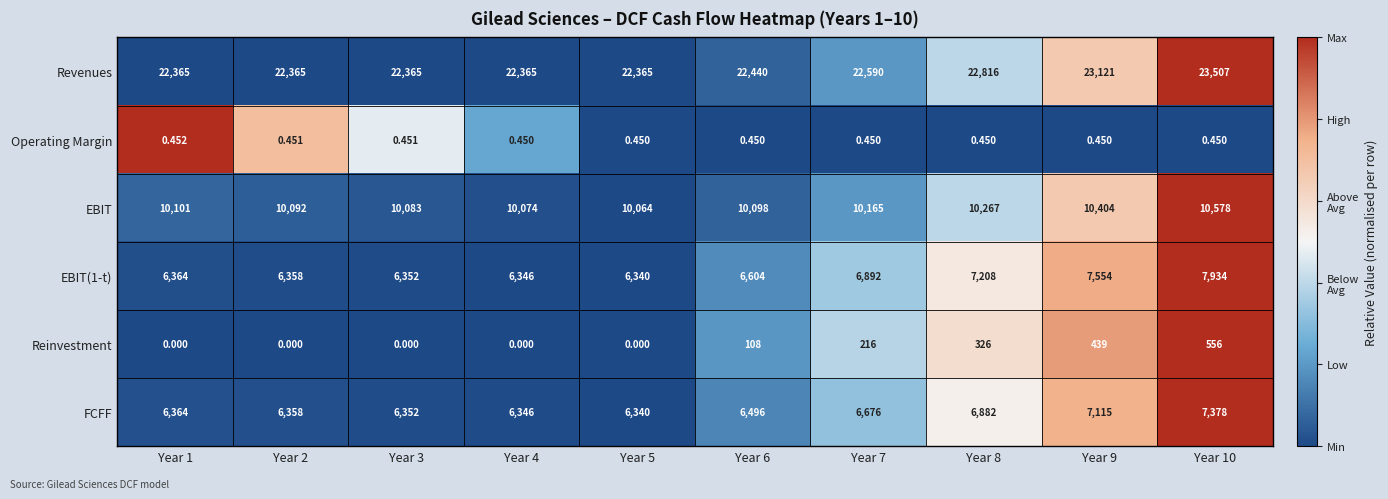

Which series has the largest total across all categories?

Revenues